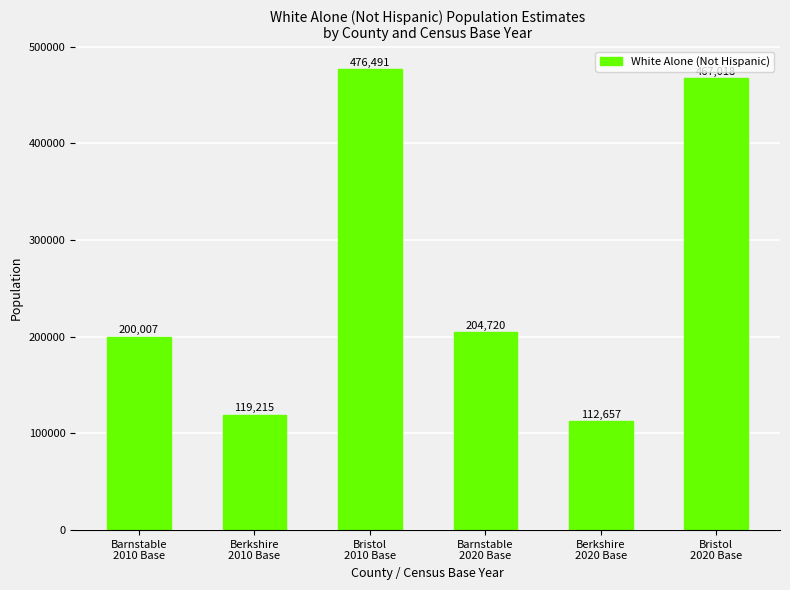

The value at Bristol
2020 Base is 183112. True or false?

False